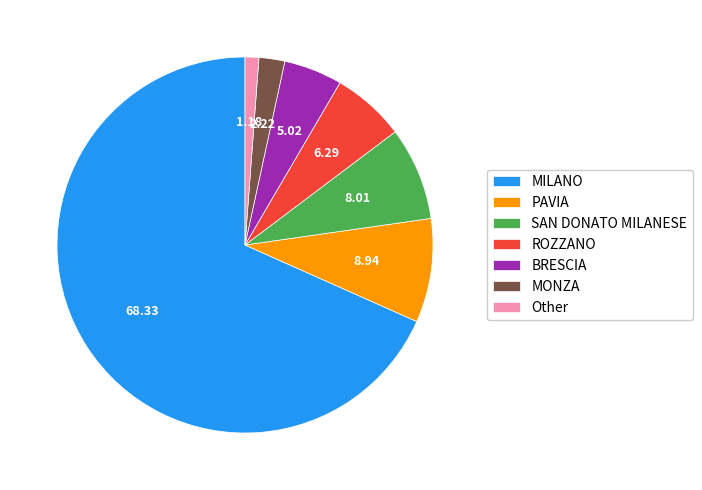

Is it true that MILANO is 11% of the pie?

False